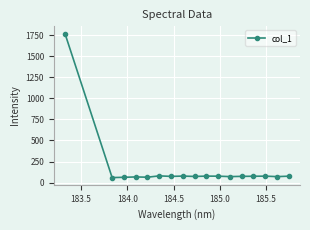

What is the minimum value shown in the chart?

60.3